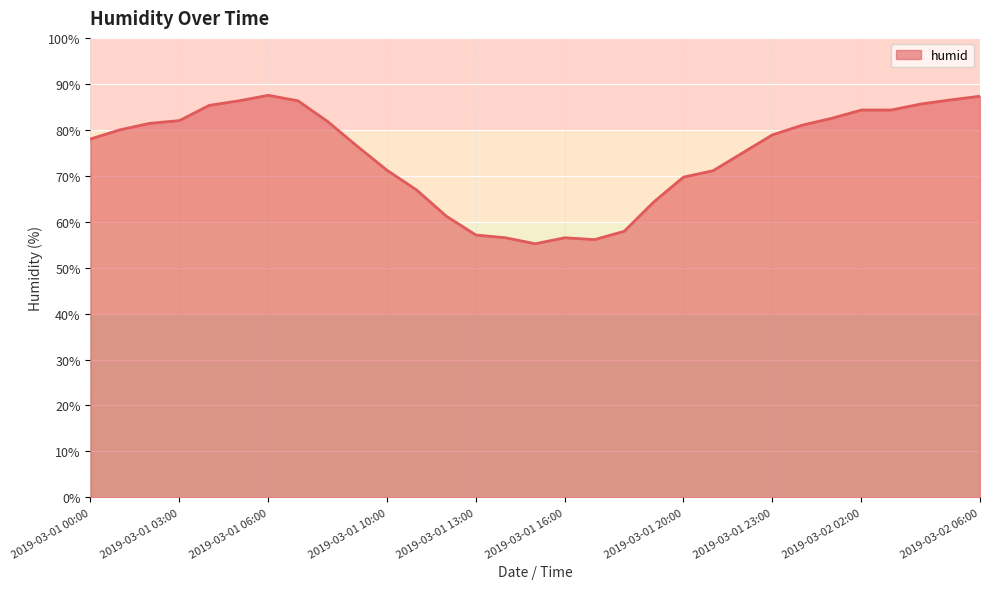

What is the difference between the maximum and minimum values?

32.3